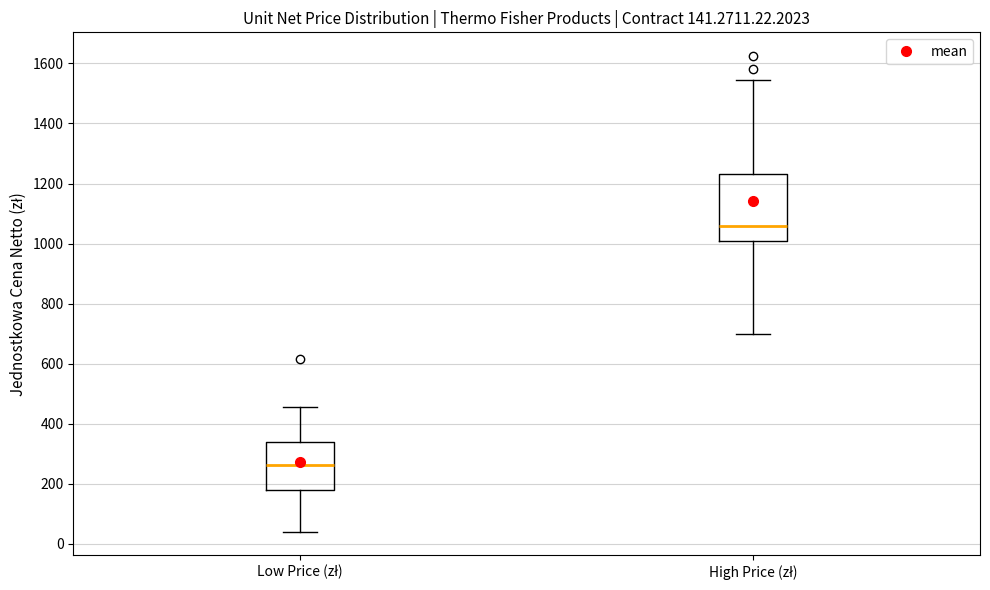

Which box has the highest median line?

High Price (zł)